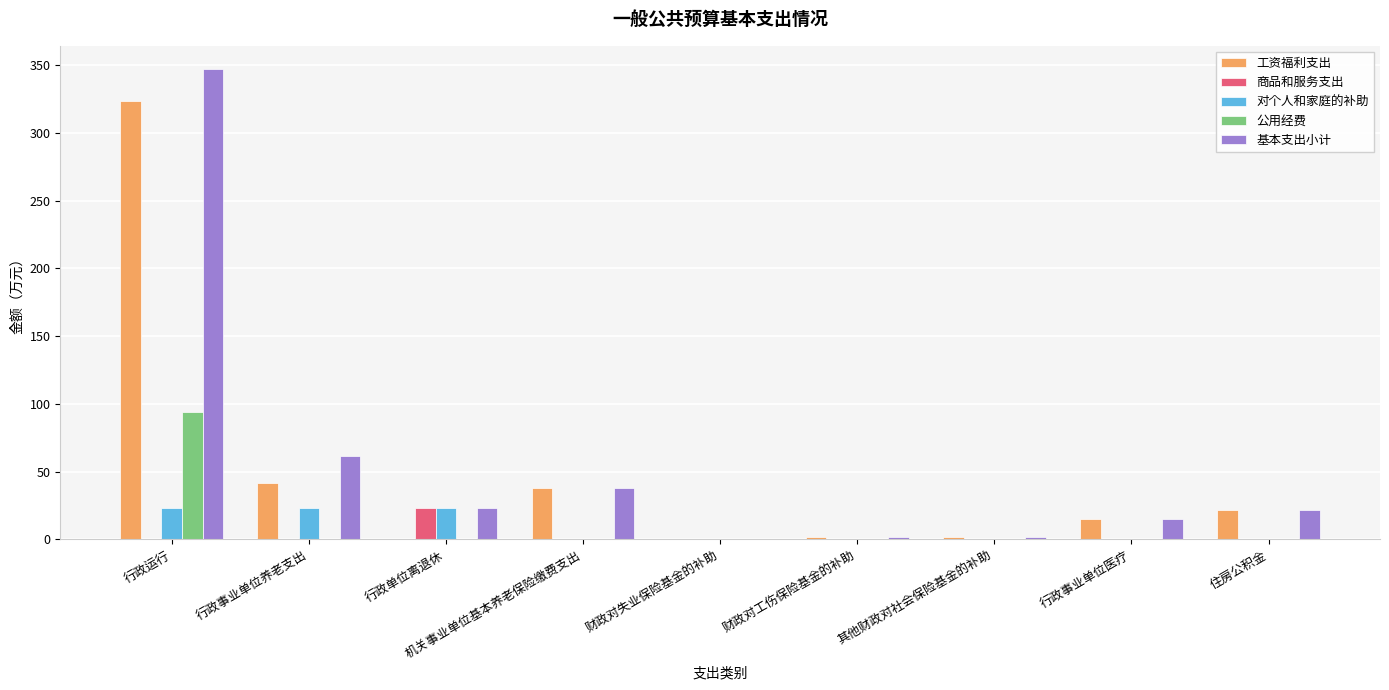

What is the sum of the 工资福利支出 values at 机关事业单位基本养老保险缴费支出 and 行政事业单位医疗?

53.1